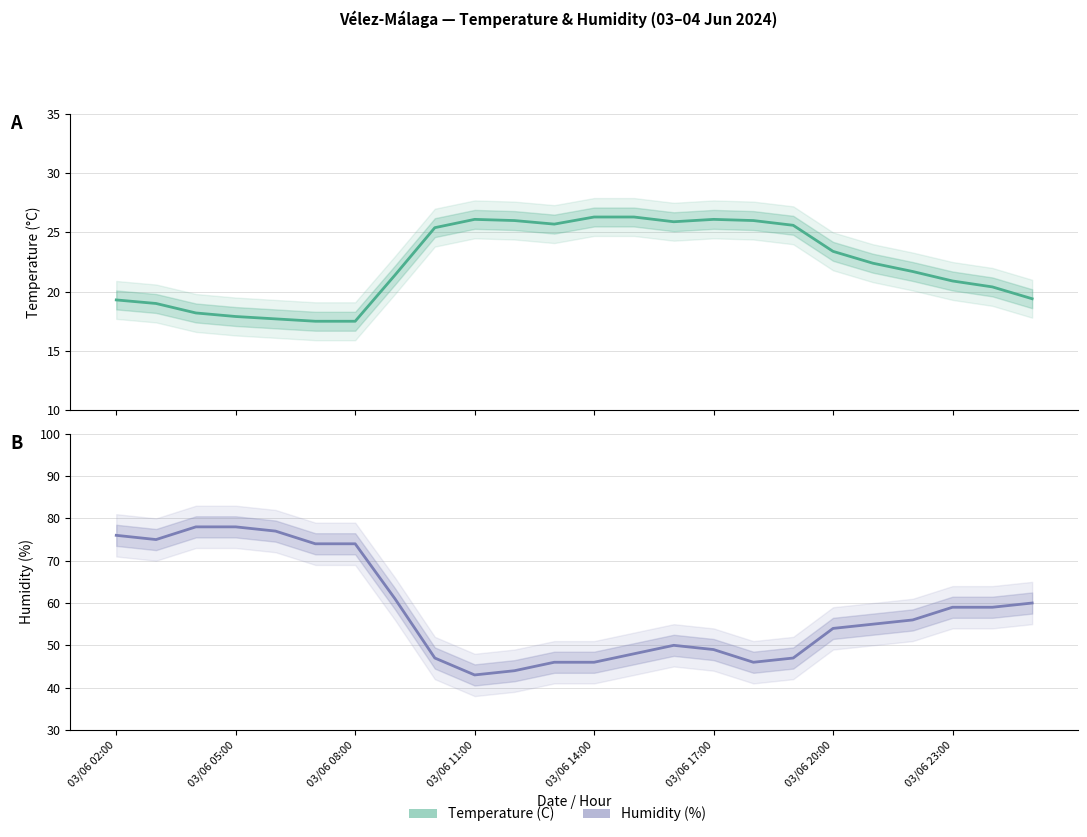

True or false: Humidity (%) and Temperature (C) intersect in this chart.

False